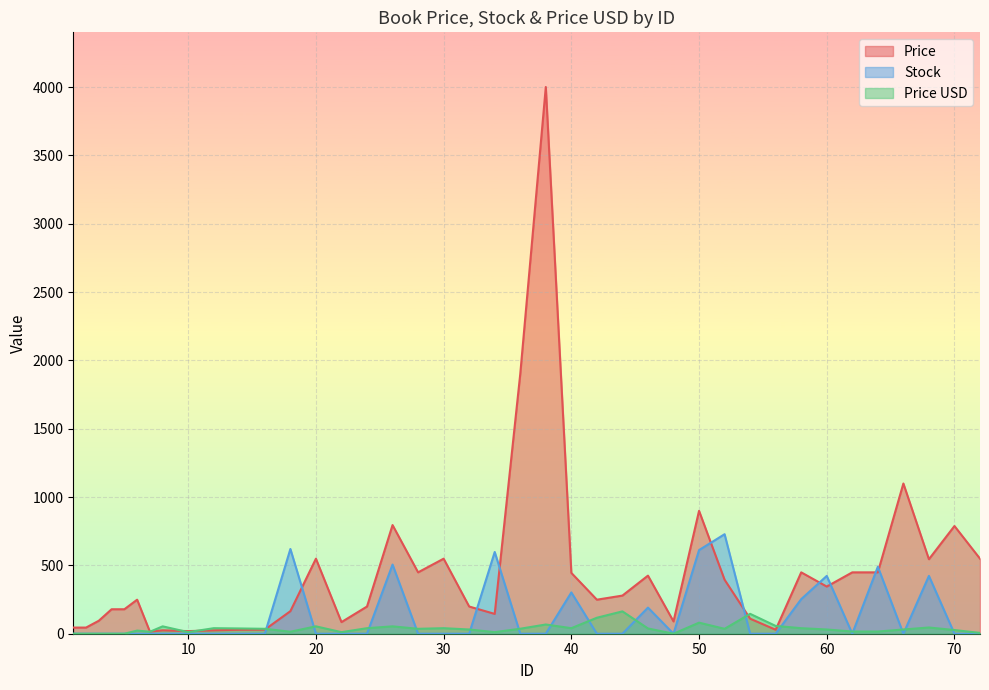

How many values in the Price series are below 249?

19